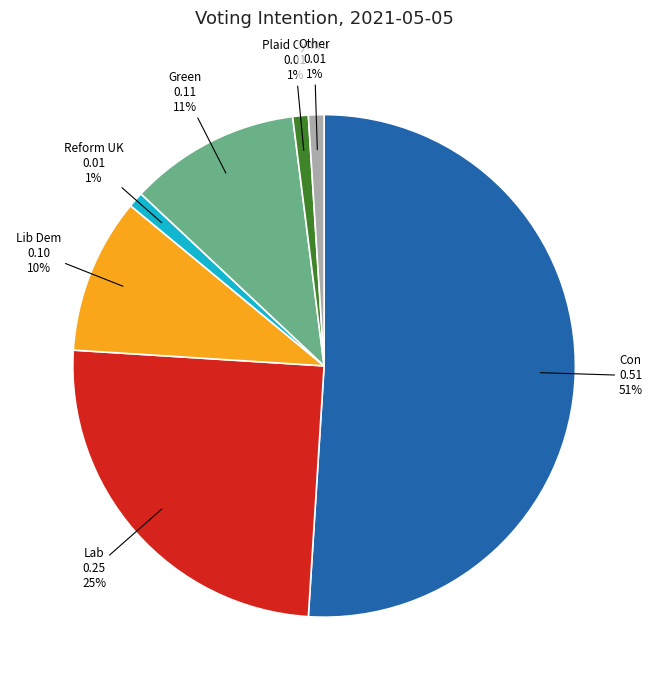

To the nearest percent, what is the average slice percentage?

14%